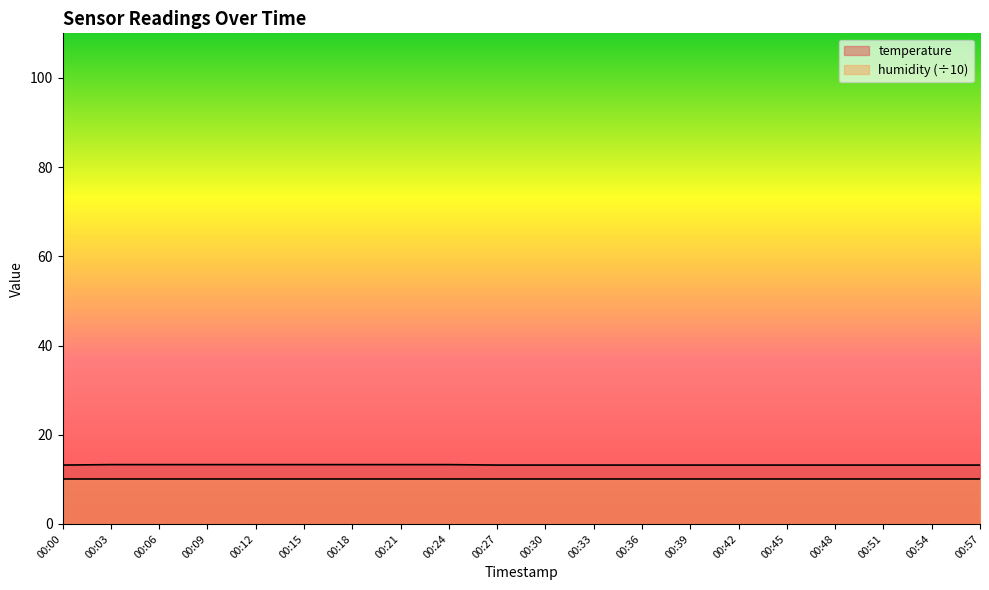

At which category does the chart reach its minimum across all series?

00:00